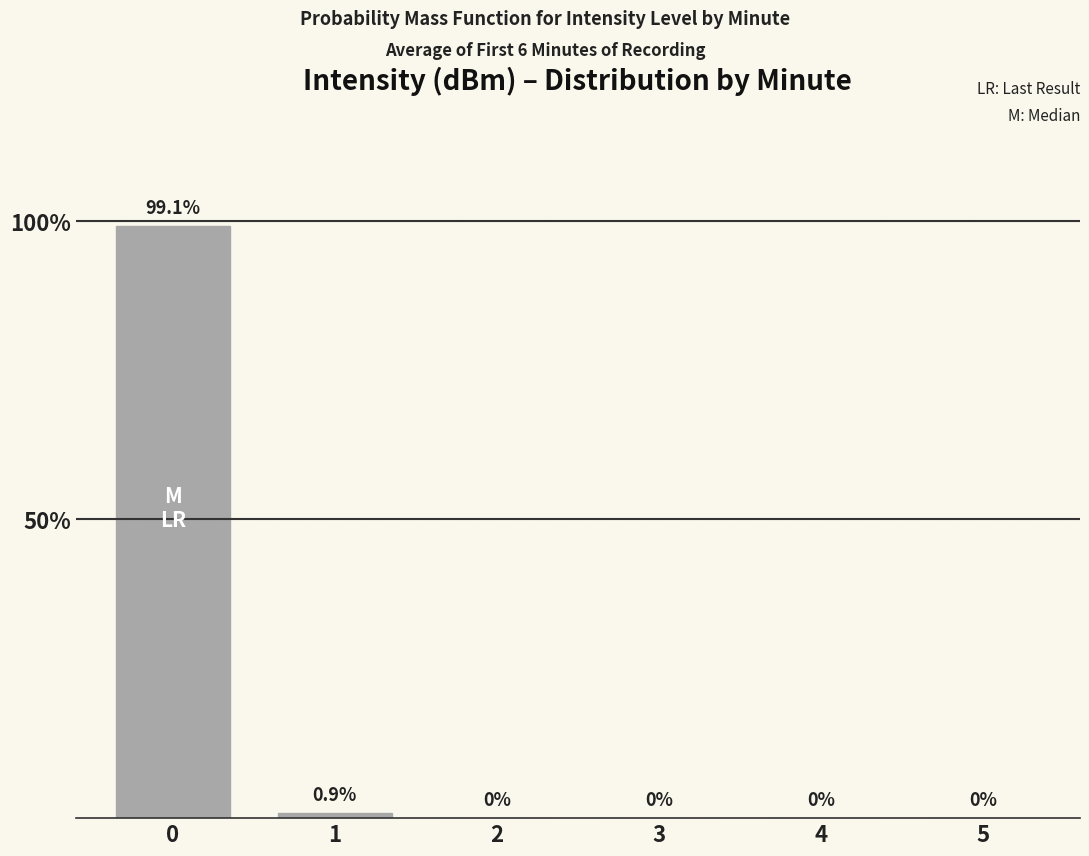

Is it true that the value at 3 is 0.0?

True